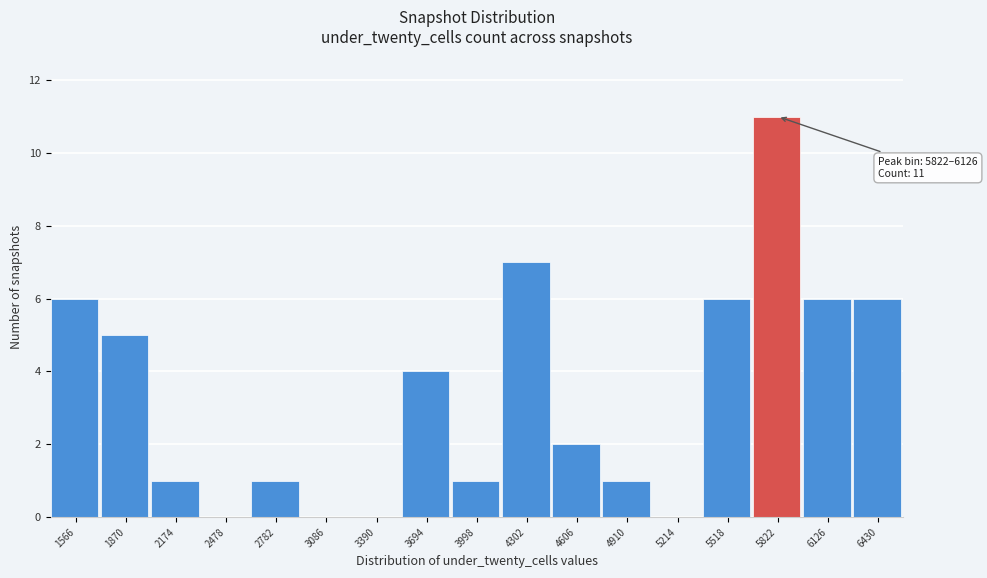

Reading right to left, transcribe all the data shown in this chart.

6430=6	6126=6	5822=11	5518=6	5214=0	4910=1	4606=2	4302=7	3998=1	3694=4	3390=0	3086=0	2782=1	2478=0	2174=1	1870=5	1566=6